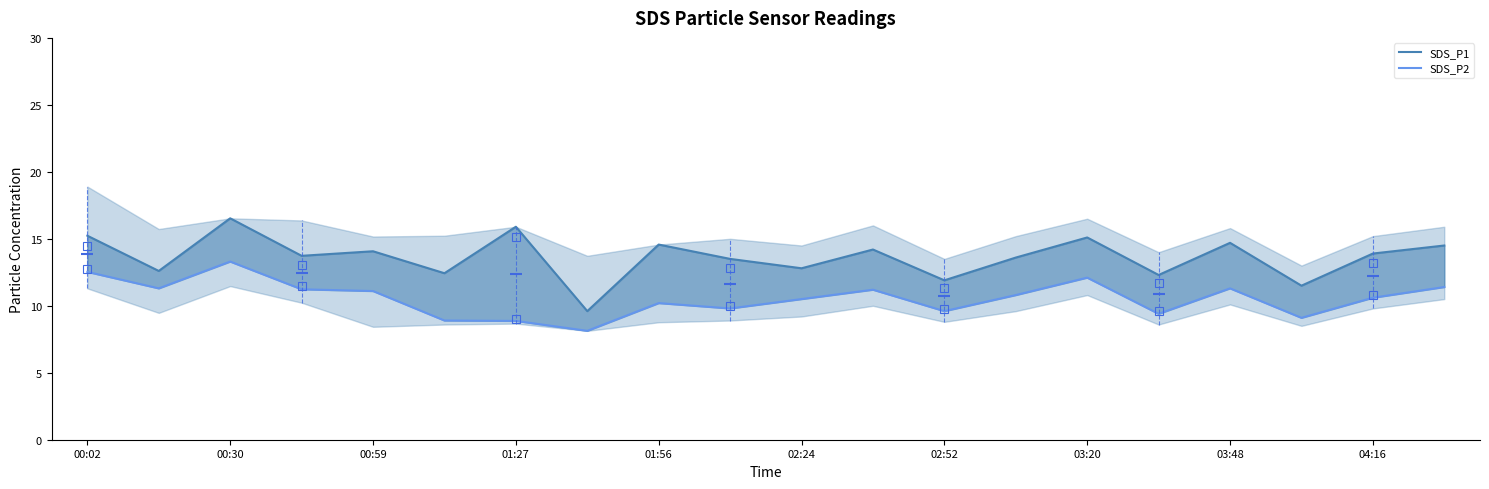

What is the value of the SDS_P1 point at the 7th from the left?

15.9